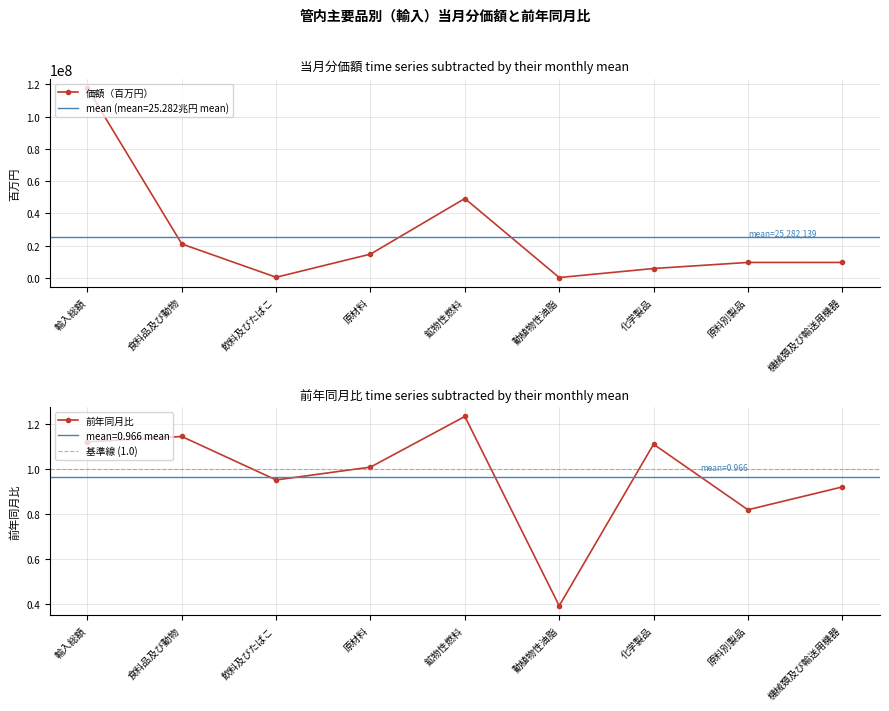

What is the smallest value displayed?

95674